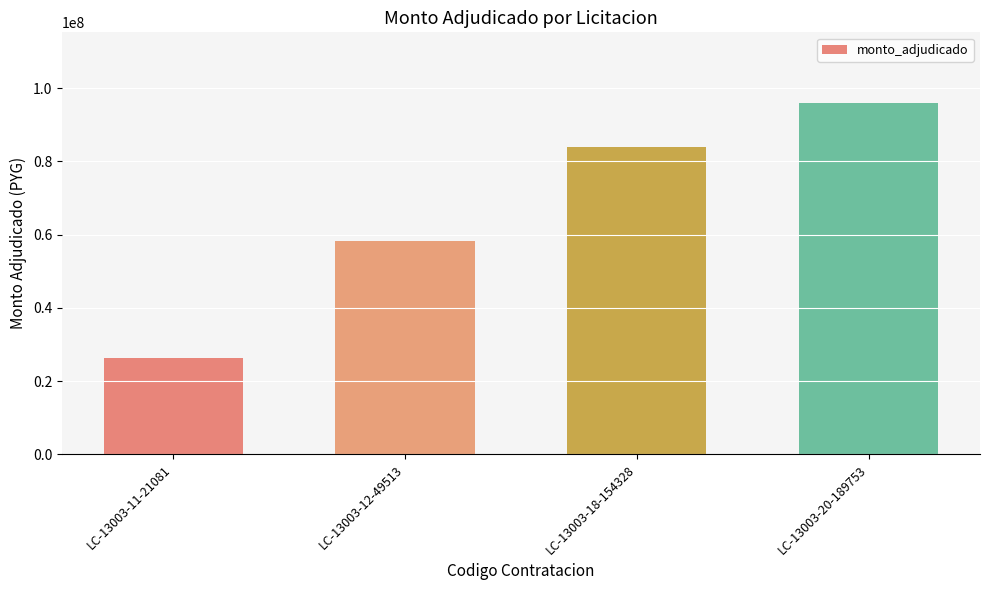

The value at LC-13003-11-21081 is 26400000. True or false?

True